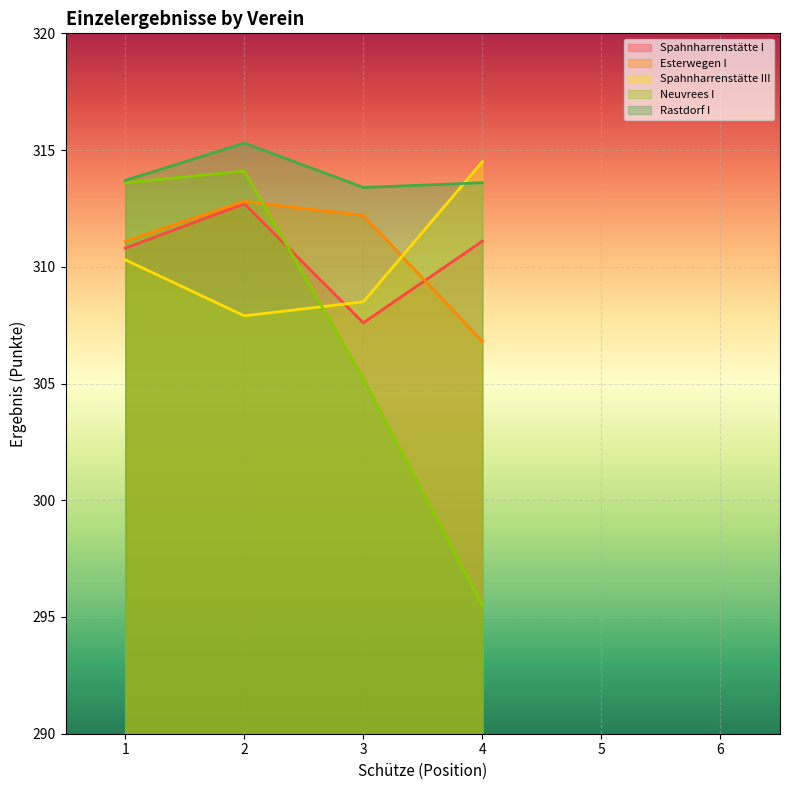

Where does the Rastdorf I series first go above 313?

1